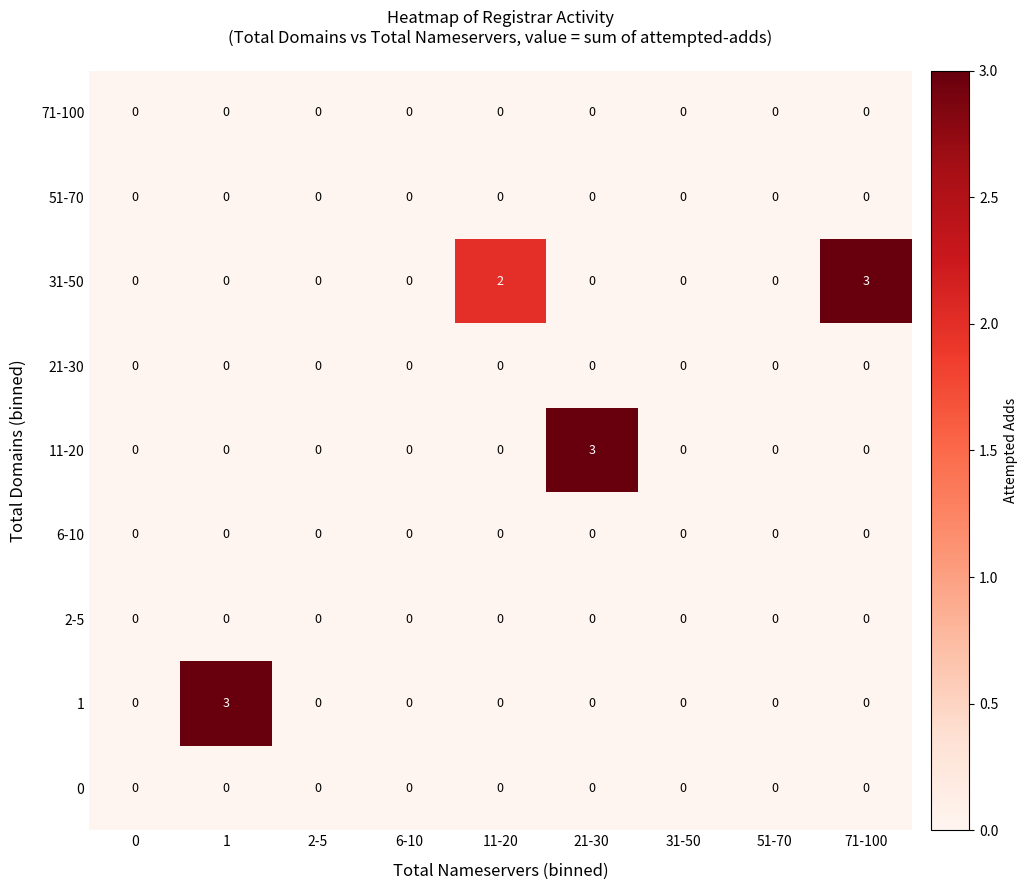

The 11-20 series shows -1 at 11-20. True or false?

False